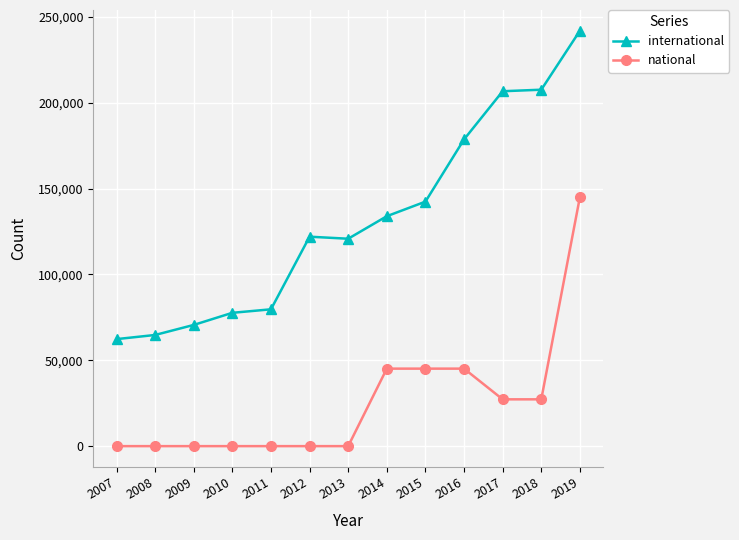

Which series has the largest range (max minus min)?

international